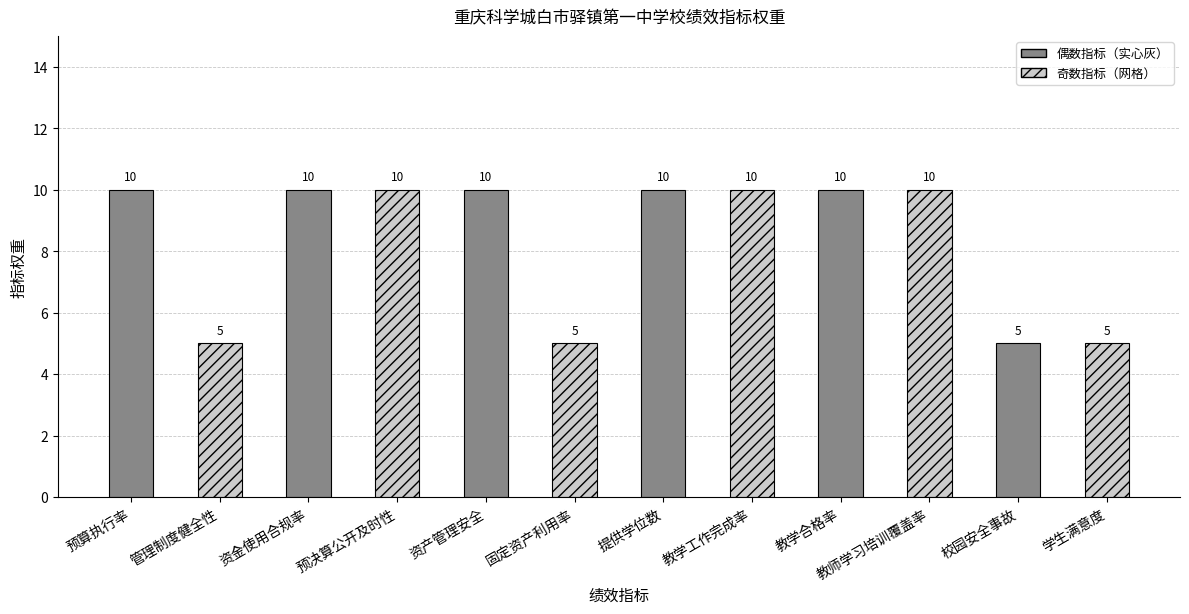

Read the value at 管理制度健全性.

5